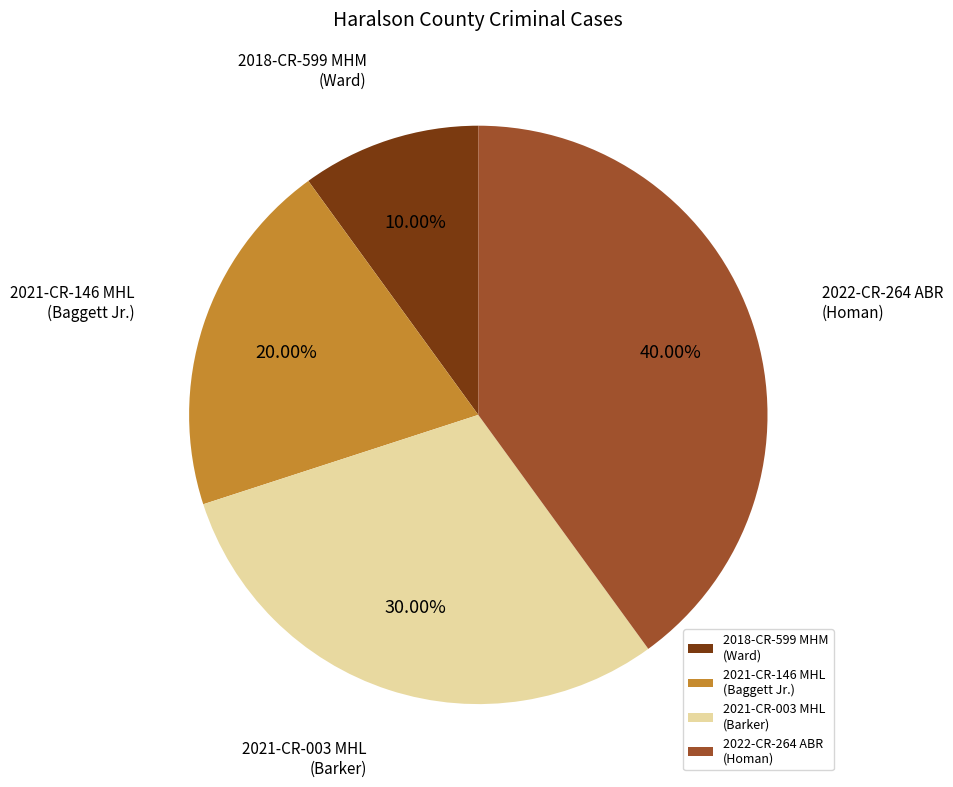

Does any single category account for the majority?

No